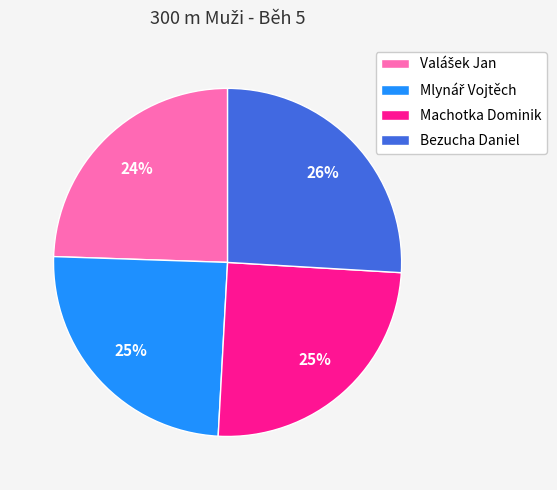

The Machotka Dominik slice represents 25% of the pie. True or false?

True